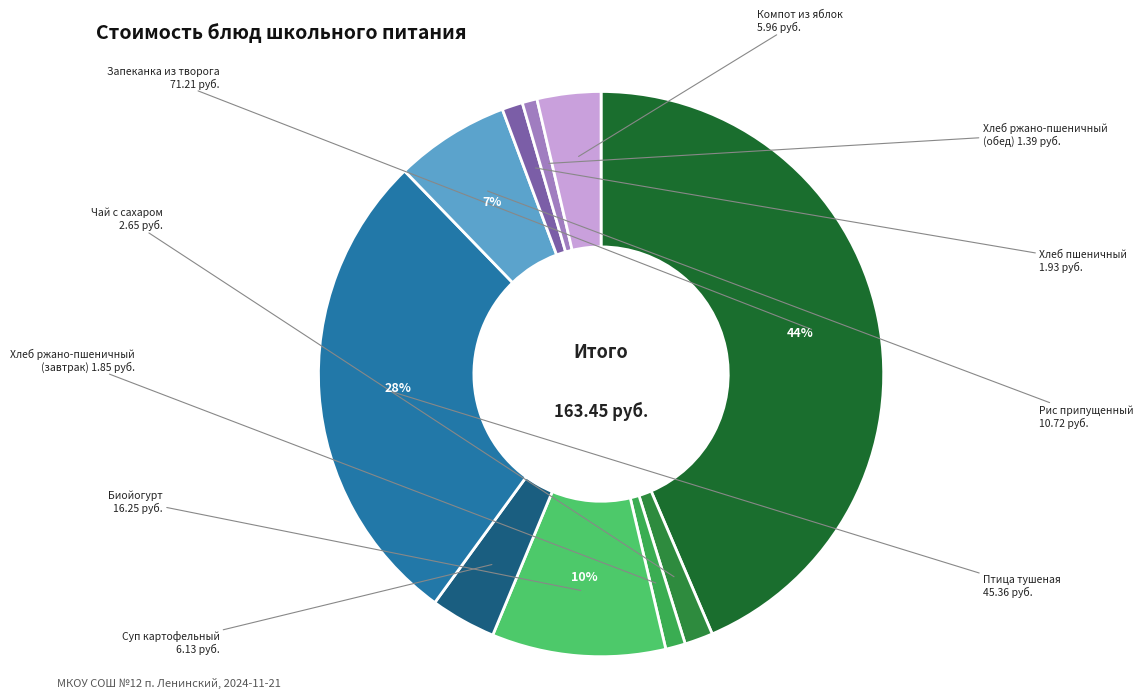

Which slice is the smallest?

Хлеб ржано-пшеничный (обед)